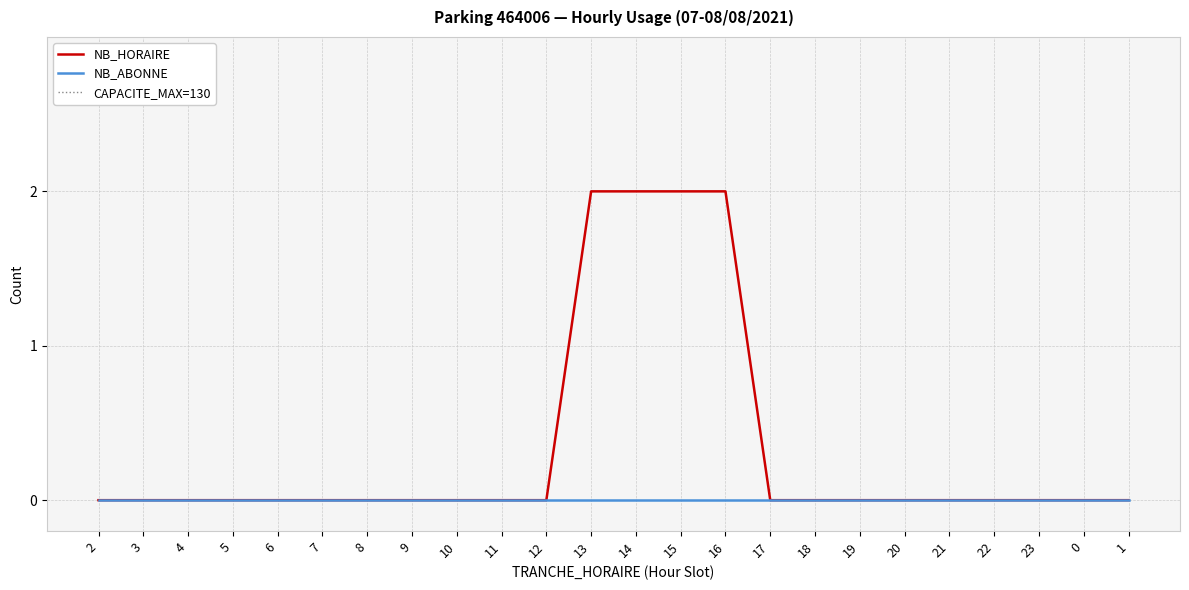

Which category has the highest value across all series?

13